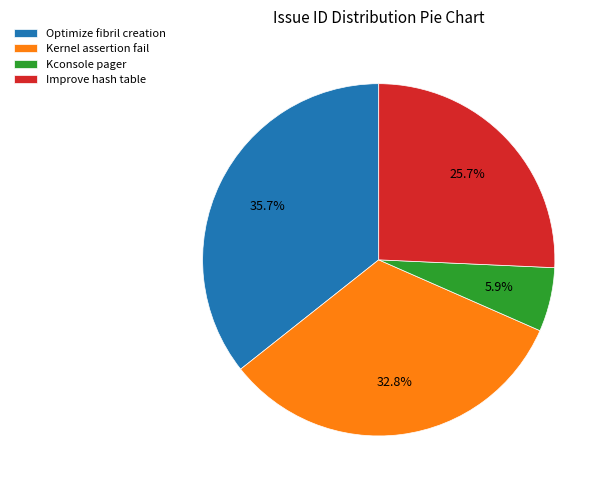

How many segments does this pie chart have?

4